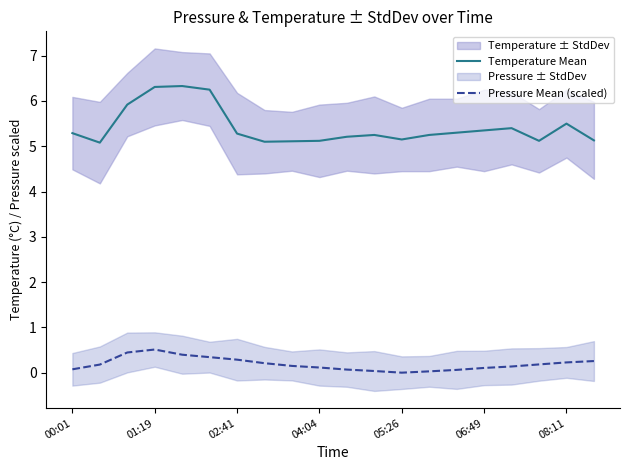

Which series has the widest spread of values?

Temperature Mean